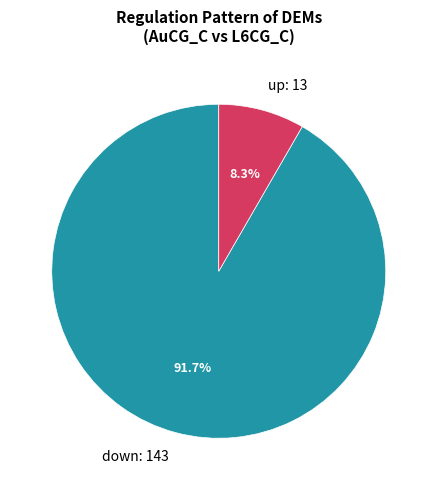

To the nearest percent, what is the average slice percentage?

50%